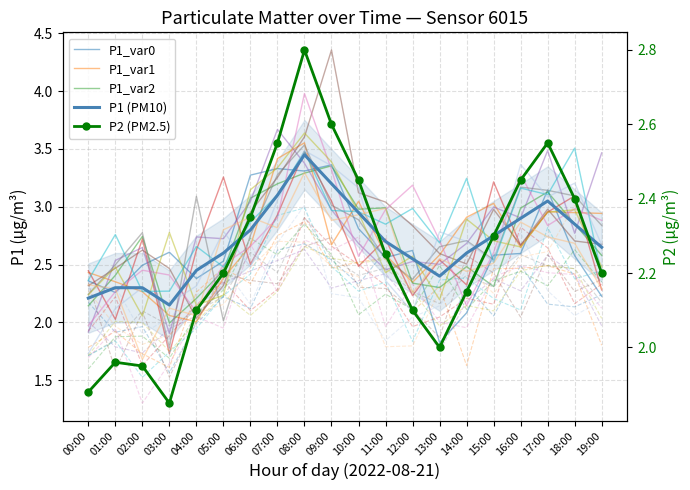

What is the total value across all series at 16:00?

13.6